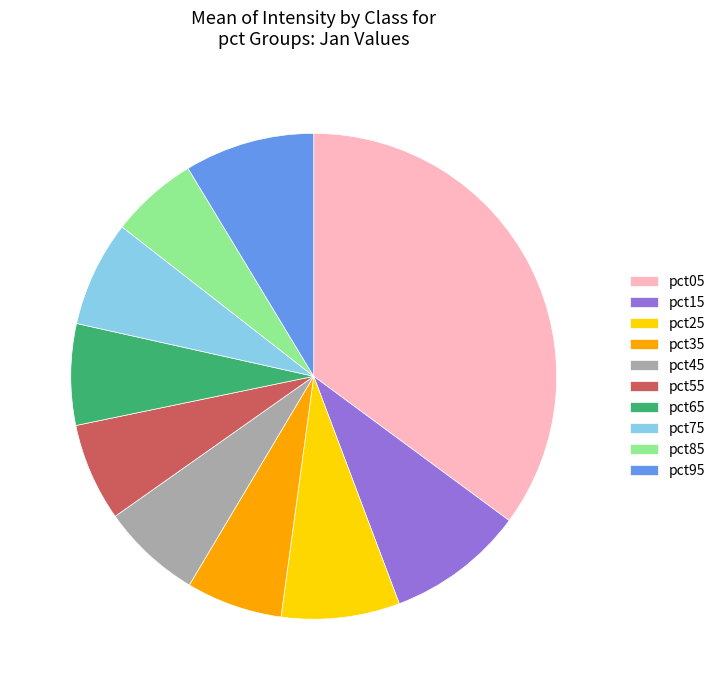

Is it true that pct55 is 7% of the pie?

True